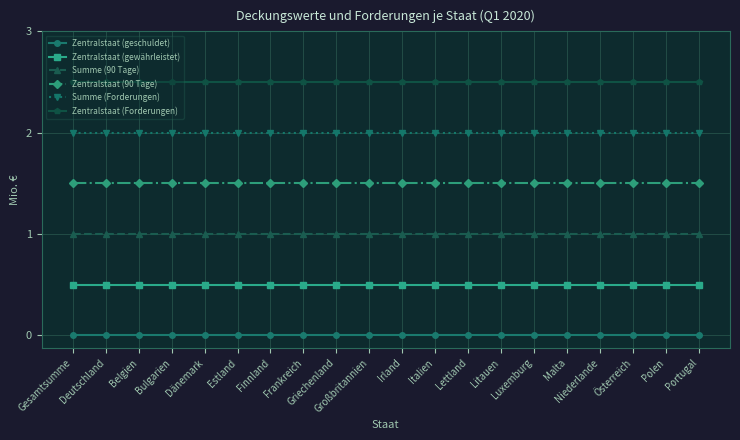

At how many categories does at least one series exceed 0?

20